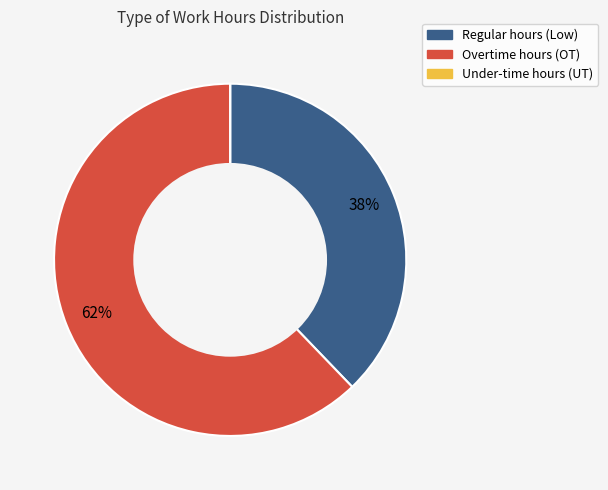

To the nearest percent, what is the average slice percentage?

33%